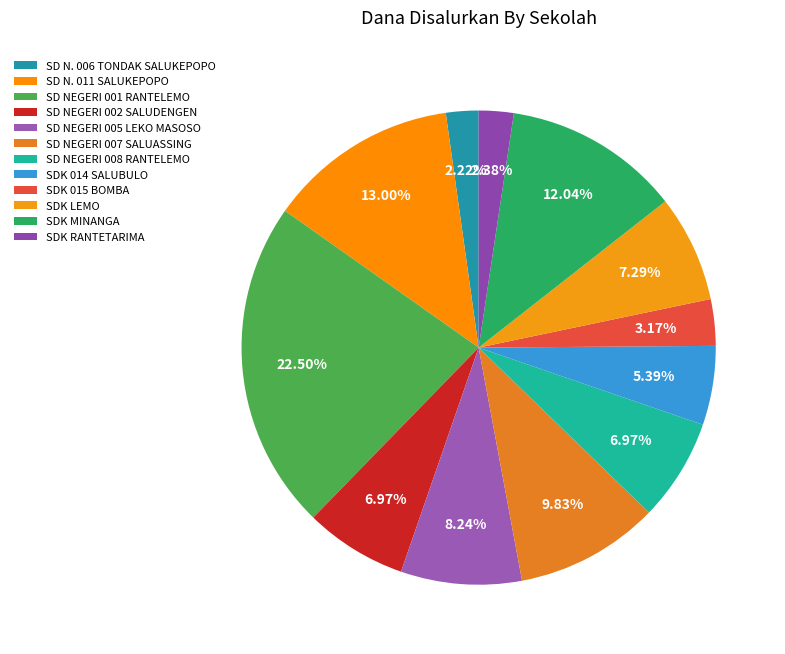

How many slices are in this pie chart?

12